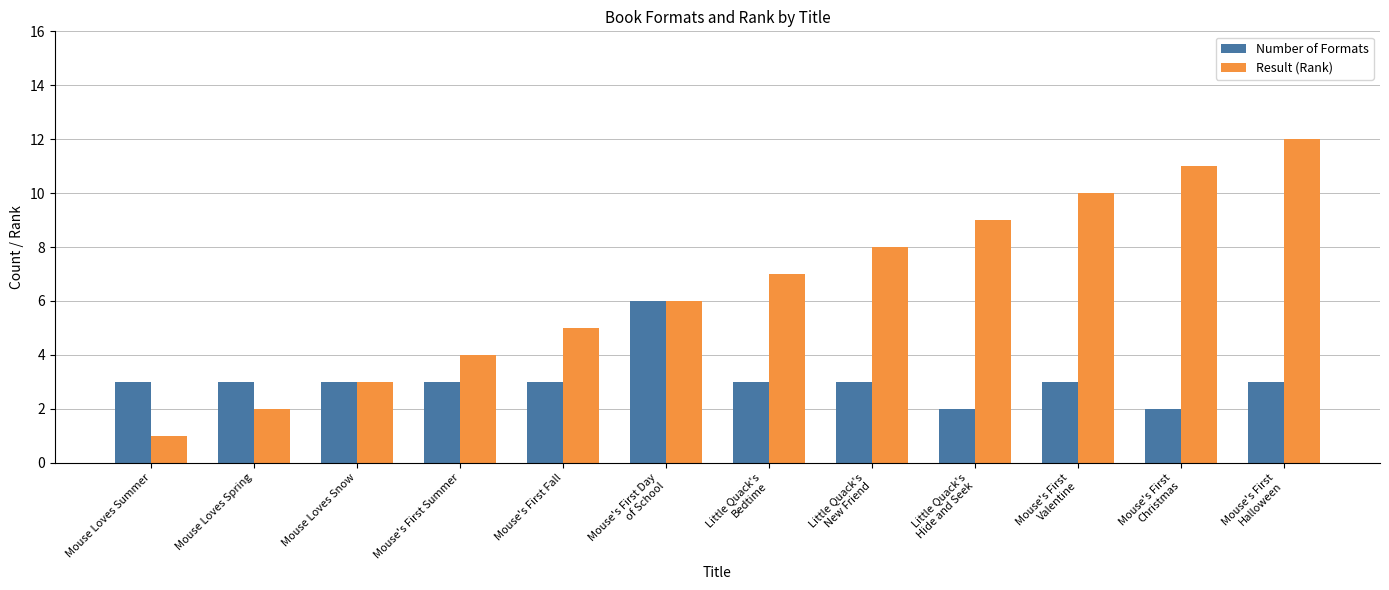

Is the value of Number of Formats at Mouse's First Fall greater than the value of Result (Rank) at Mouse's First
Halloween?

No